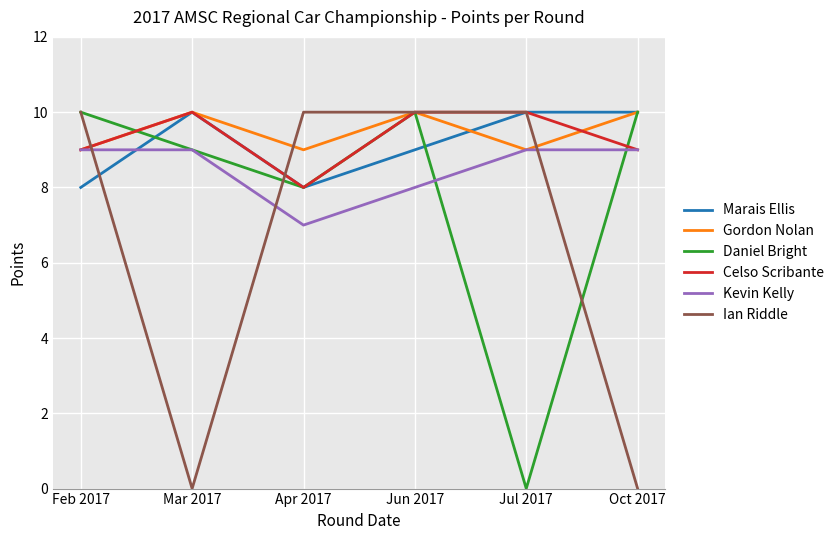

What is the maximum value shown in the chart?

10